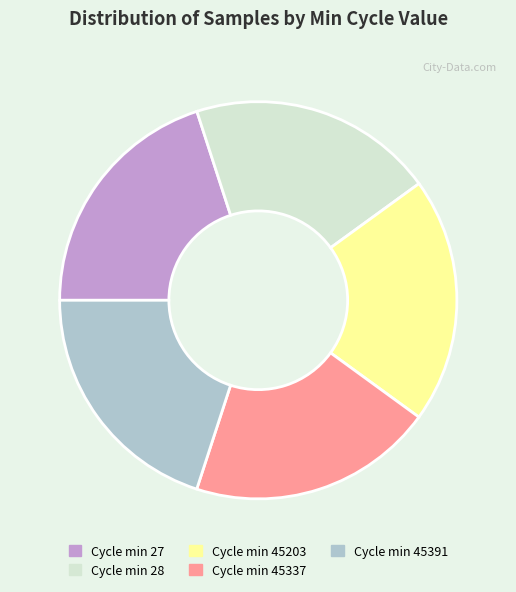

Approximately how many times larger is the value at Cycle min 45337 compared to Cycle min 45203?

1.0